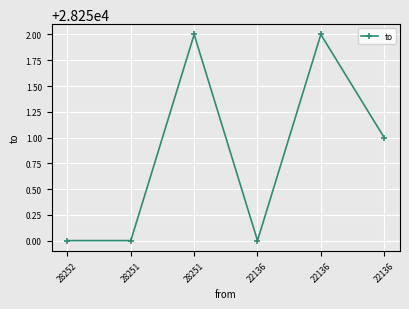

What is the sum of all values?

169505